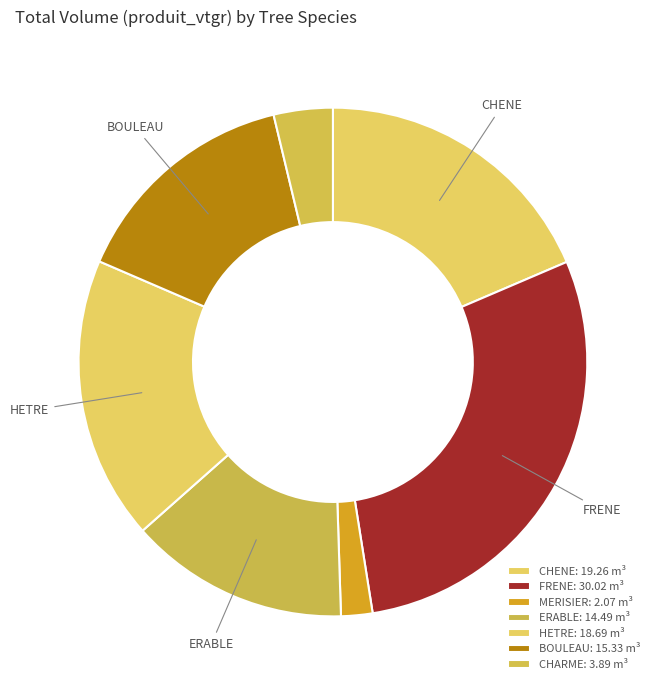

To the nearest percent, what percentage of the pie is CHARME?

4%